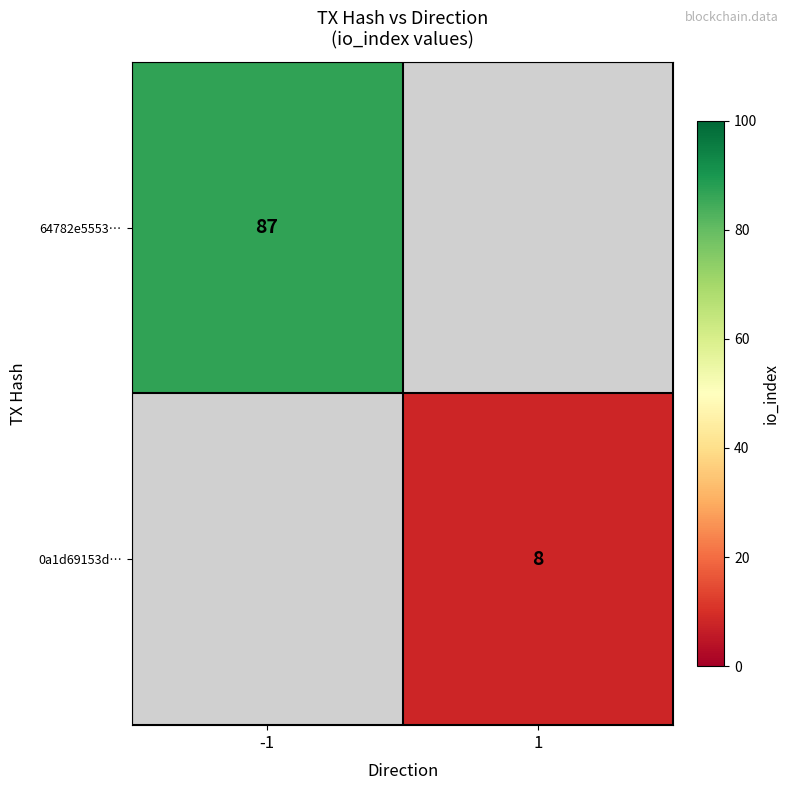

True or false: 0a1d69153d… has a value of 8 at 1.

True